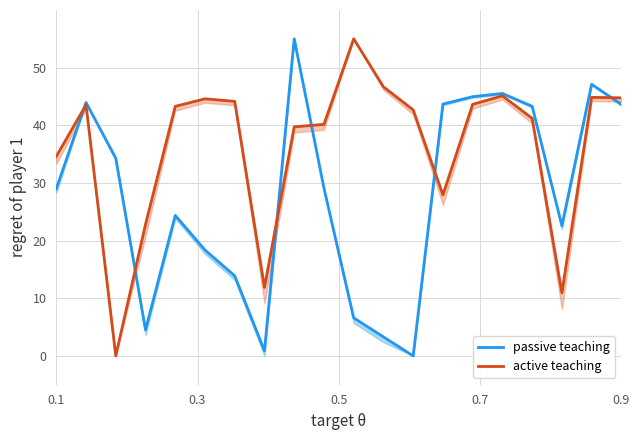

Between which two adjacent categories do passive teaching and active teaching first intersect?

0.1 and 0.3